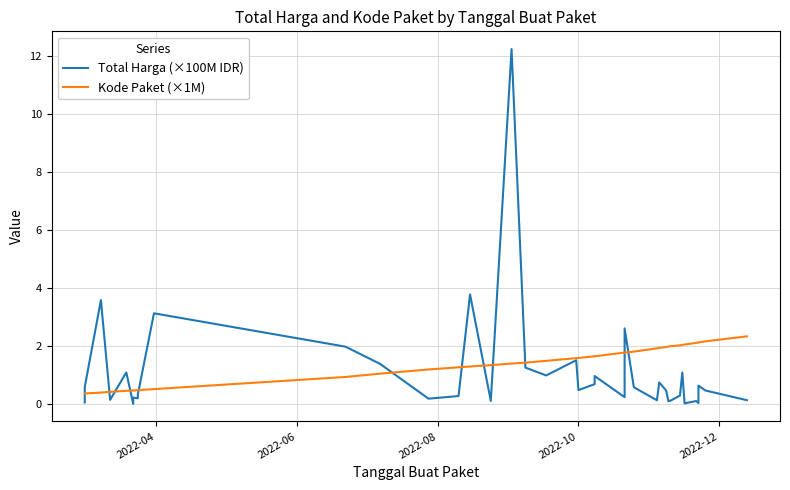

How many lines are shown in the chart?

2